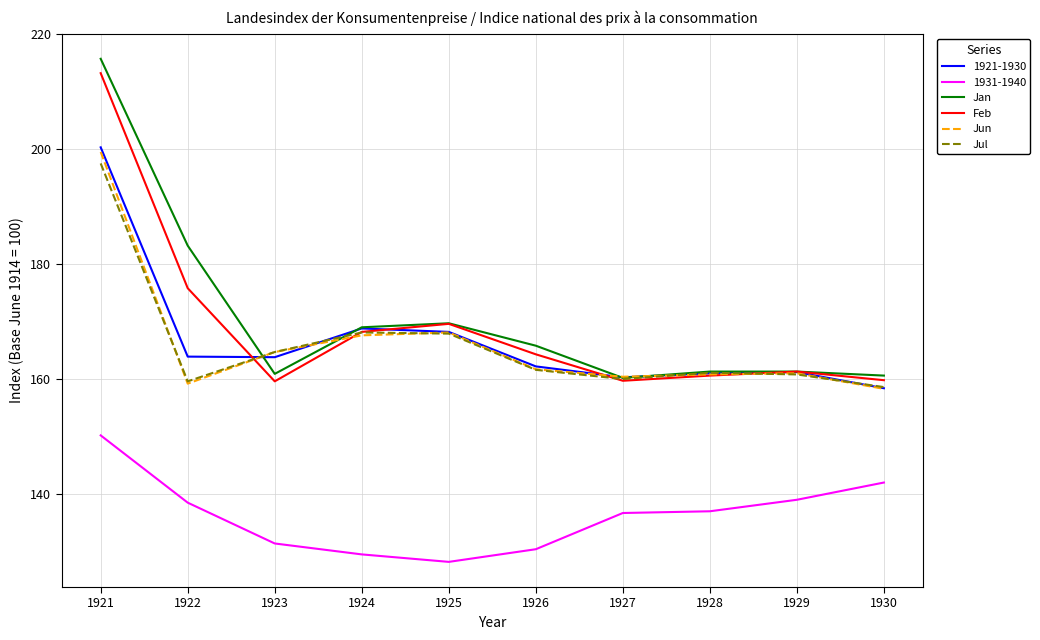

Rank the series by their maximum value, from highest to lowest.

Jan, Feb, 1921-1930, Jun, Jul, 1931-1940